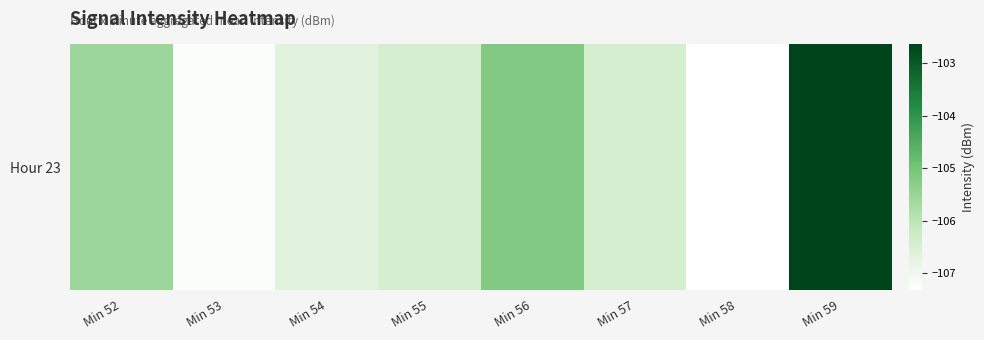

At which label does the data first exceed -106?

Min 52